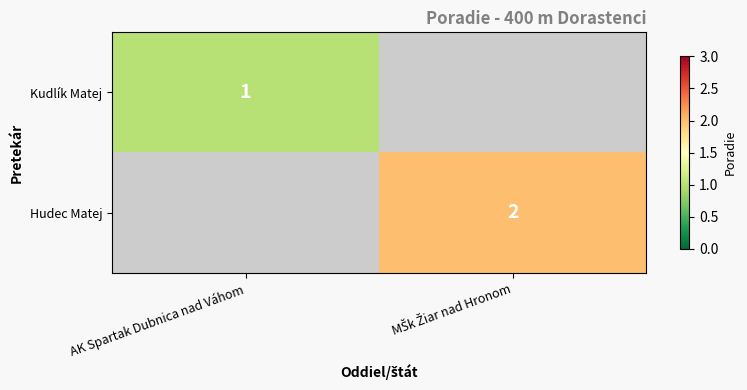

True or false: Kudlík Matej has a value of 0 at AK Spartak Dubnica nad Váhom.

False